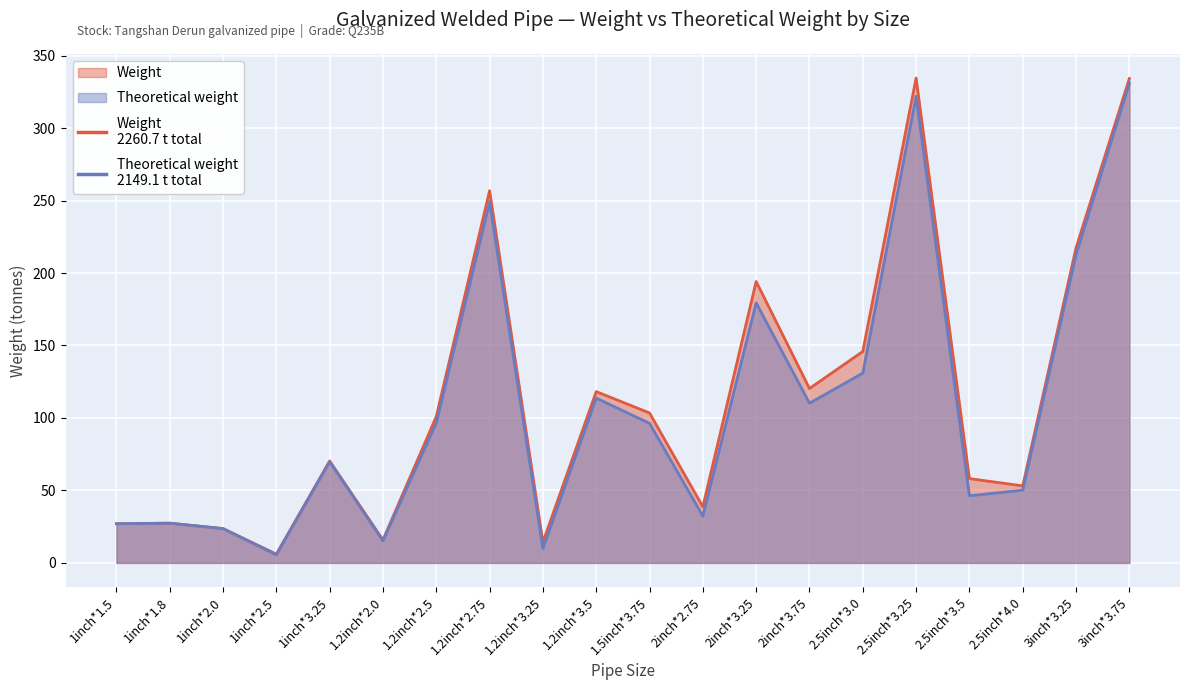

True or false: Weight has a value of 101.0 at 1.2inch*2.5.

True